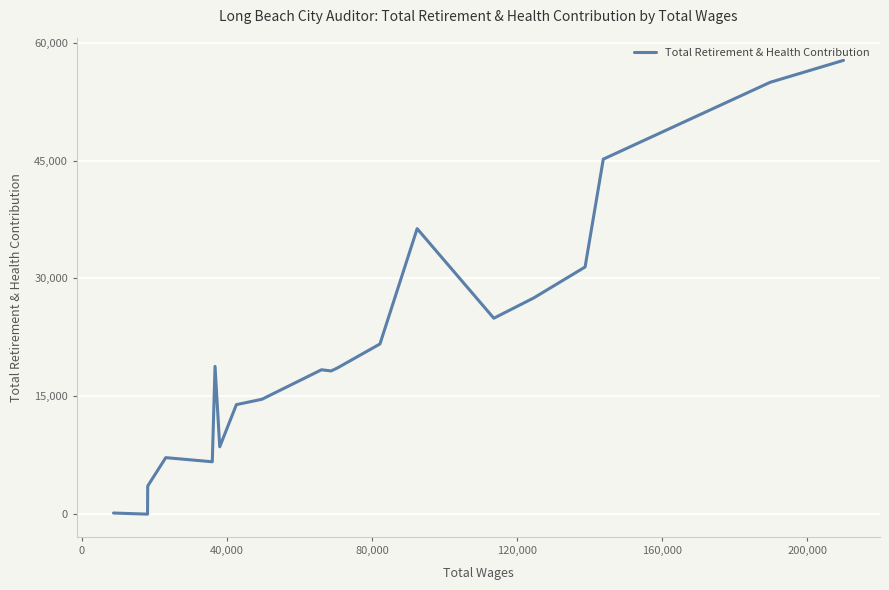

How many points are higher than both their immediate neighbors (excluding endpoints)?

4